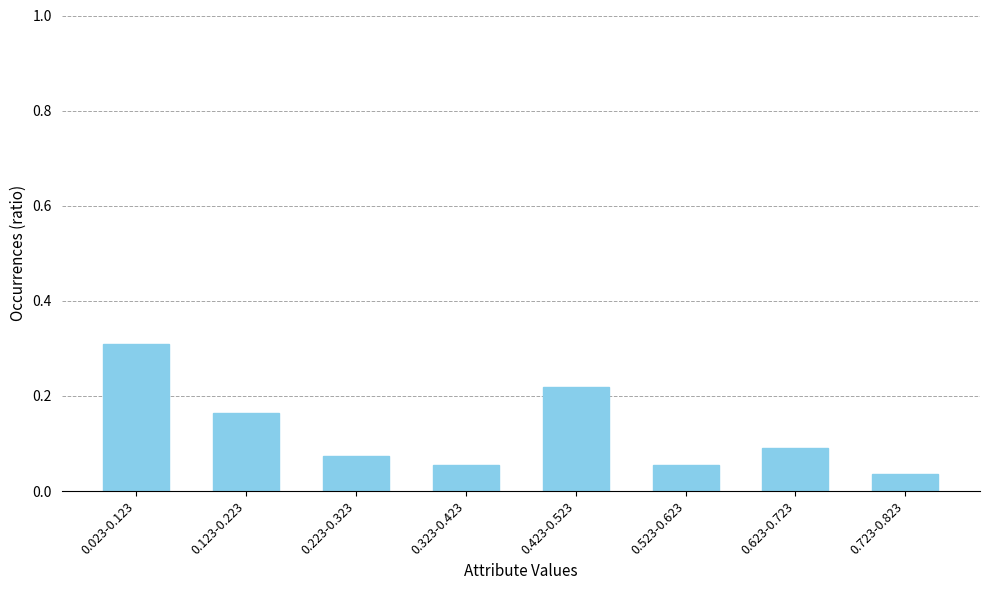

Is it true that the value at 0.523-0.623 is 0.1?

True